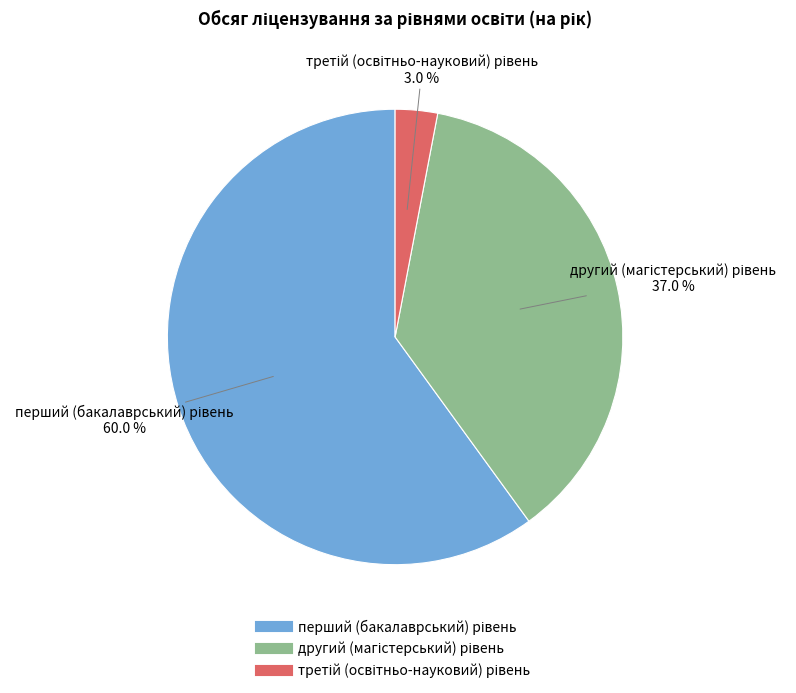

Does any single category account for the majority?

Yes